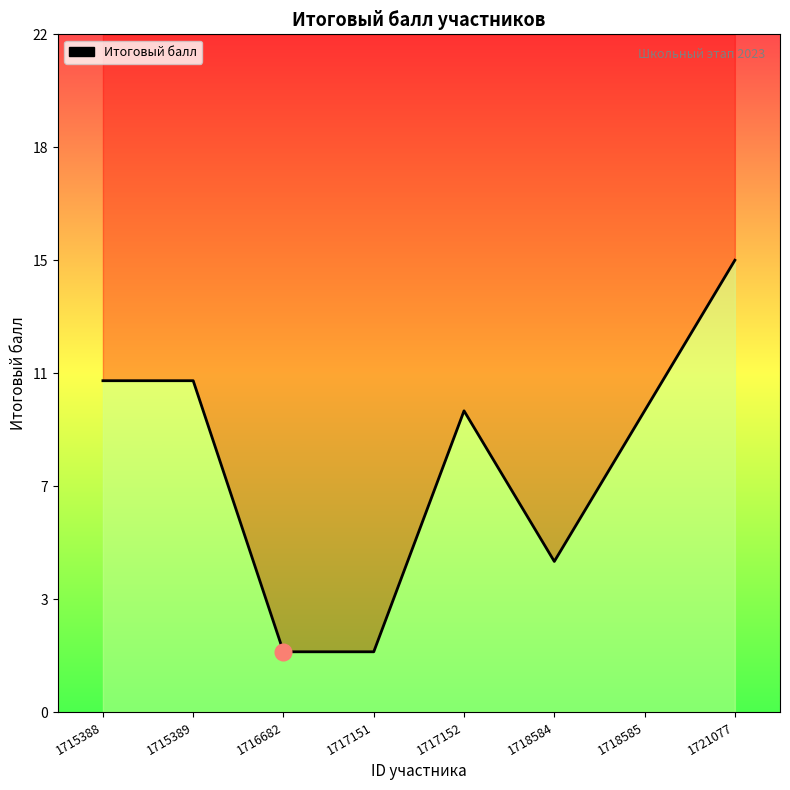

Is it true that the value at 1715388 is 11?

True